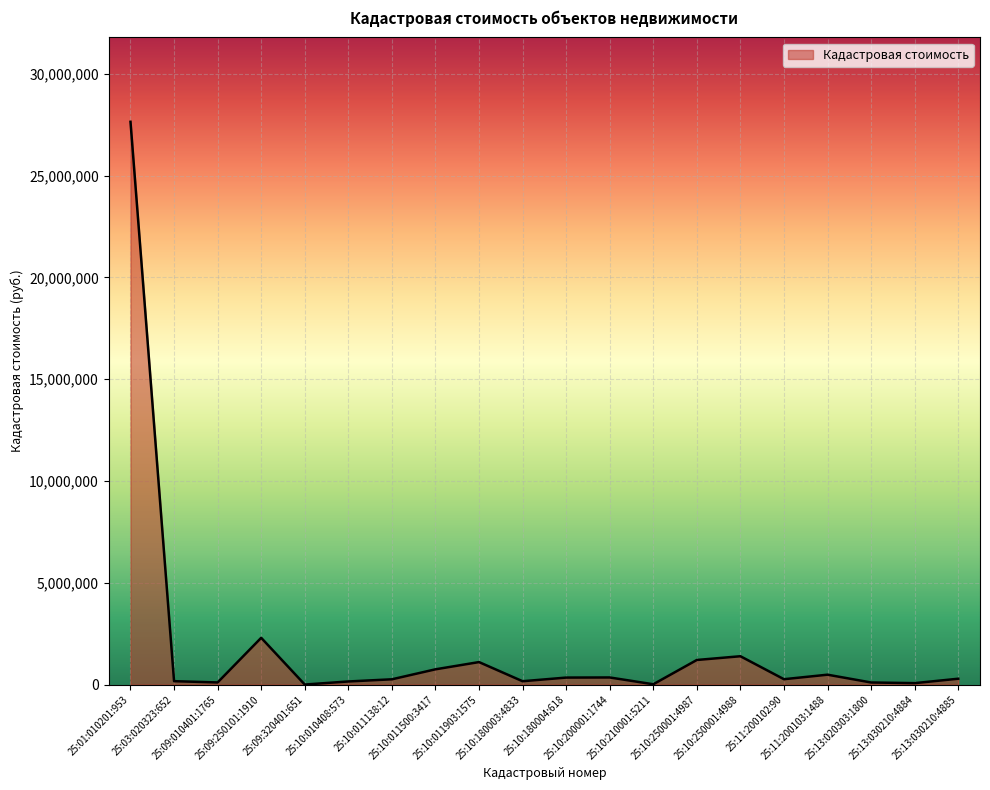

Which has a higher value, 25:10:200001:1744 or 25:10:210001:5211?

25:10:200001:1744